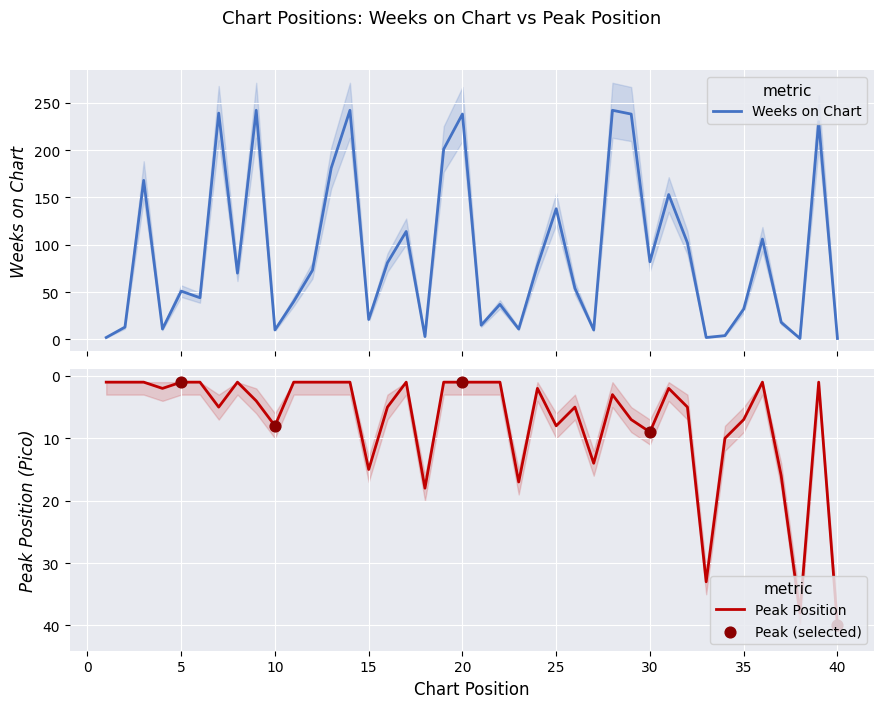

Is the value of Weeks on Chart at 14 greater than the value of Pico at 16?

Yes